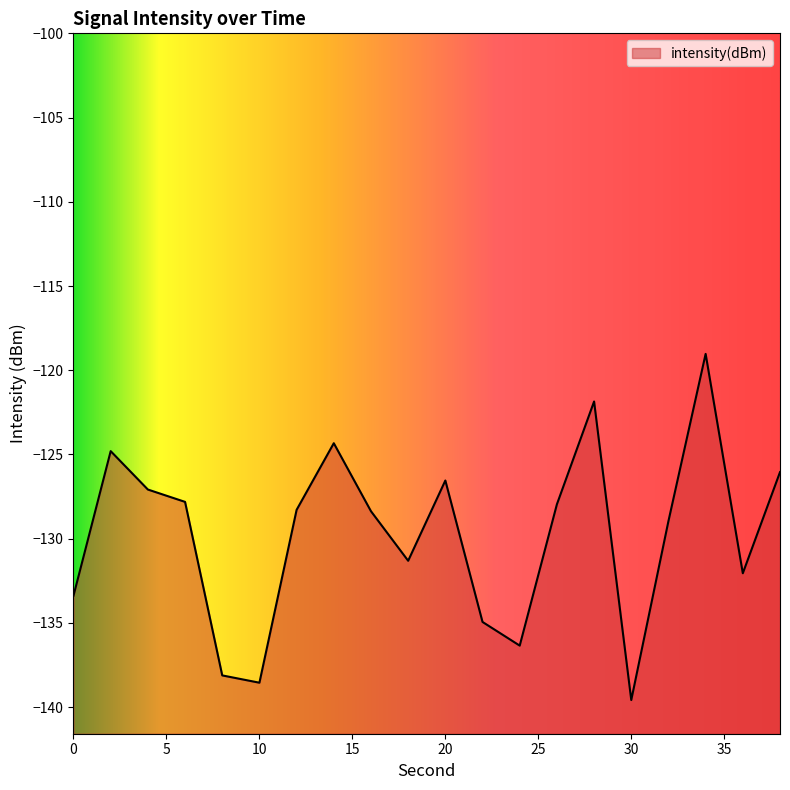

What is the change in value from 6 to 16?

-0.6